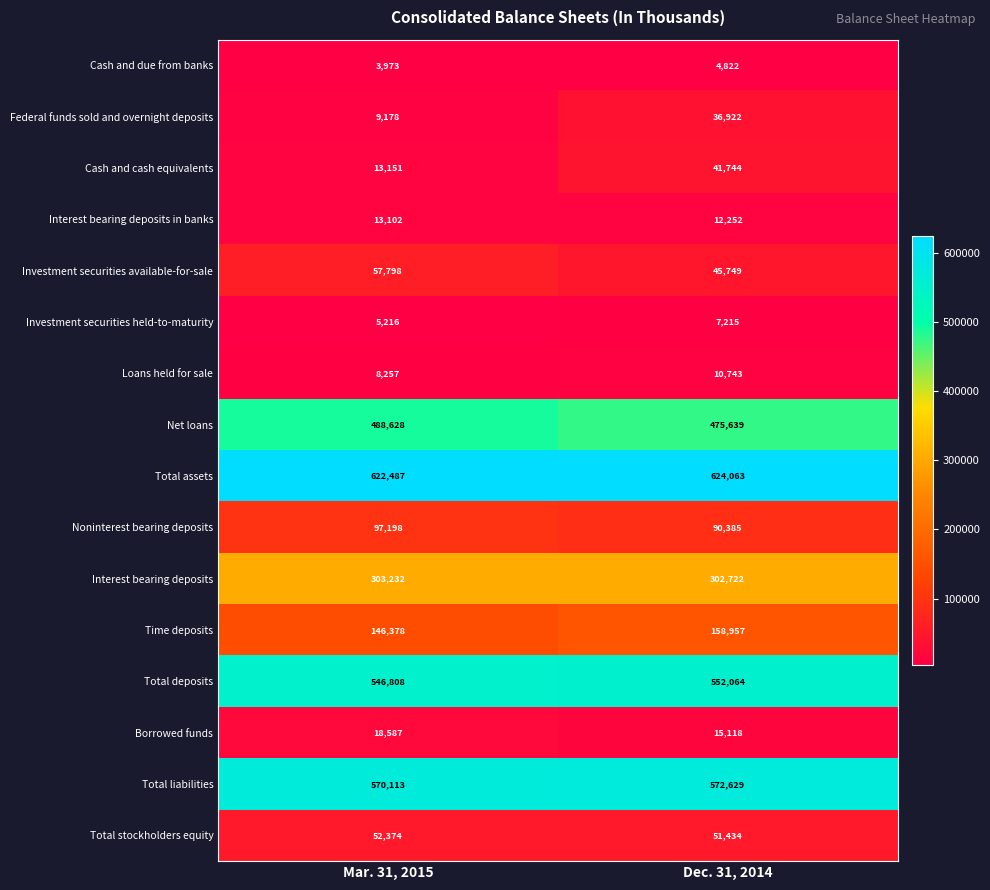

How many data points does each series have?

2